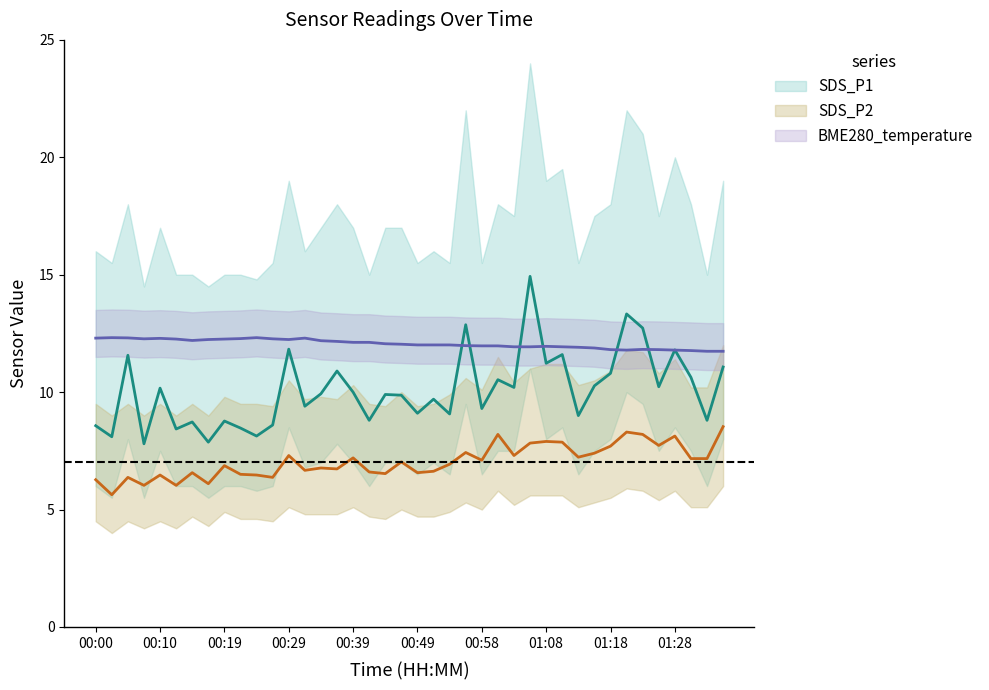

The BME280_temperature series shows 11.9 at 26. True or false?

True